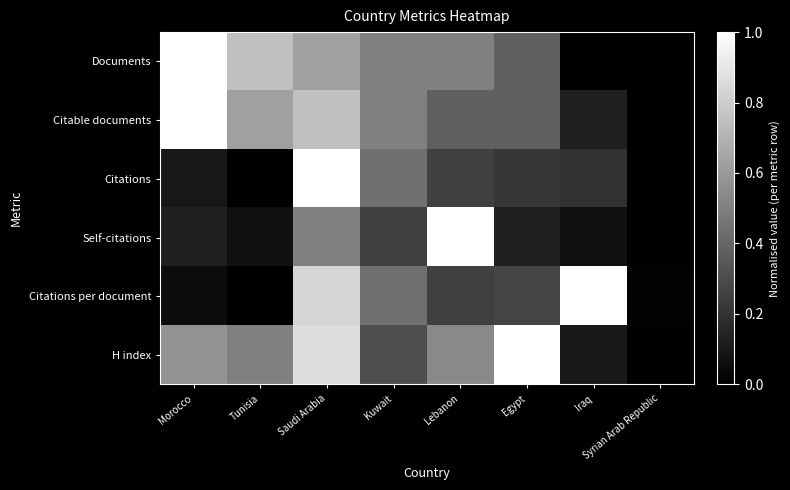

Which series changed the most between Morocco and Tunisia?

Citable documents